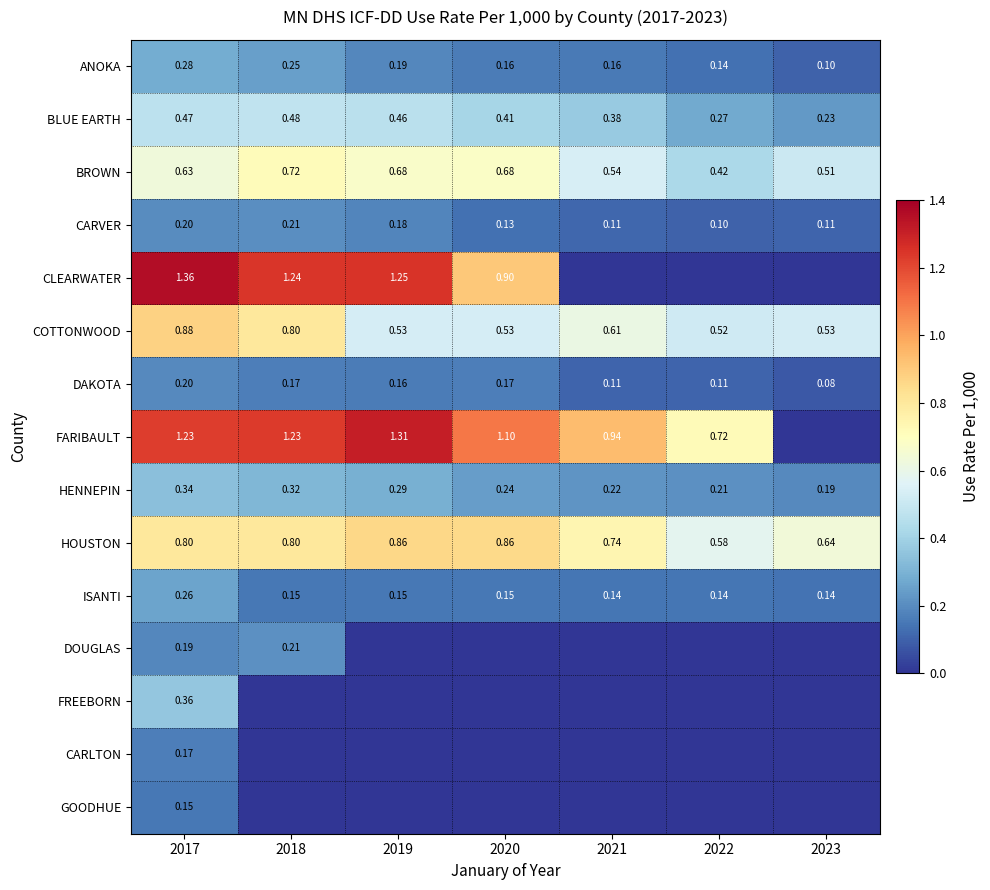

Is the value of DAKOTA at 2019 greater than the value of HOUSTON at 2019?

No